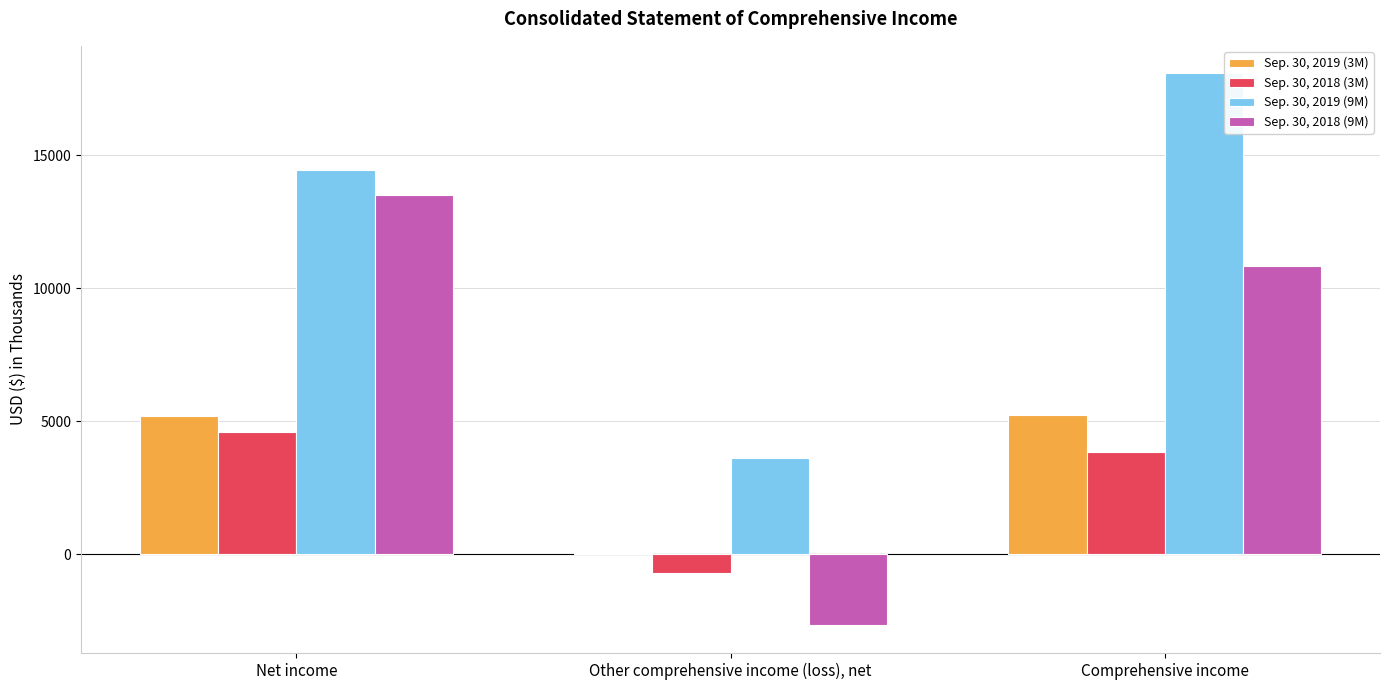

Is it true that Sep. 30, 2019 (9M) equals 3632 at Other comprehensive income (loss), net?

True